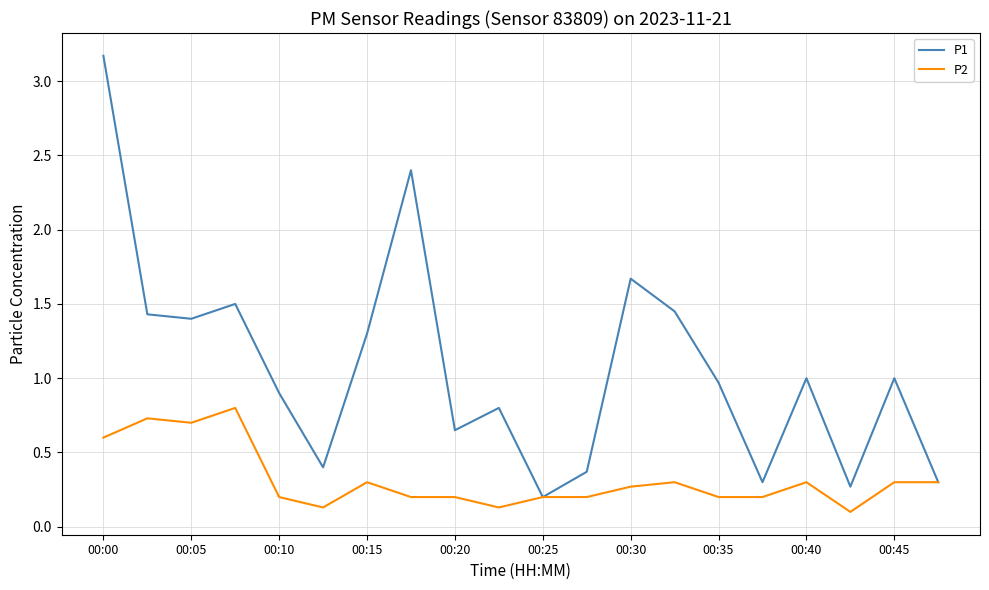

Which series has the largest total across all categories?

P1